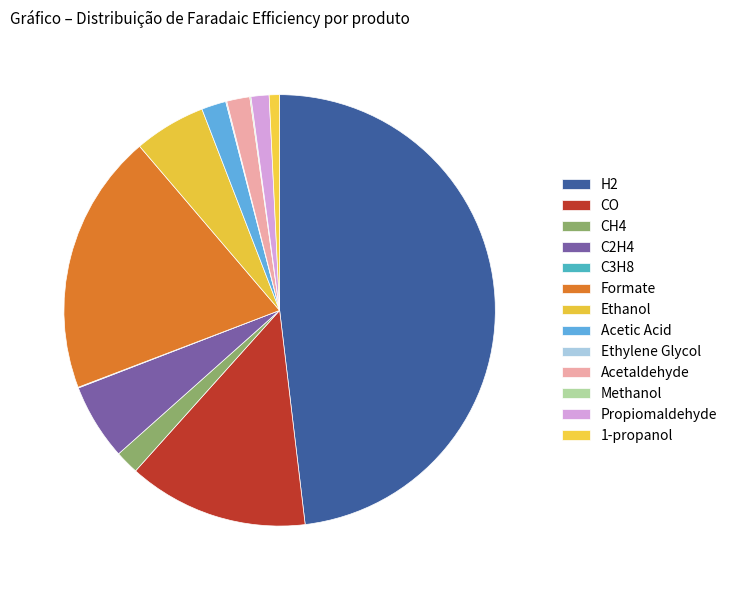

What is the largest slice in the pie chart?

H2